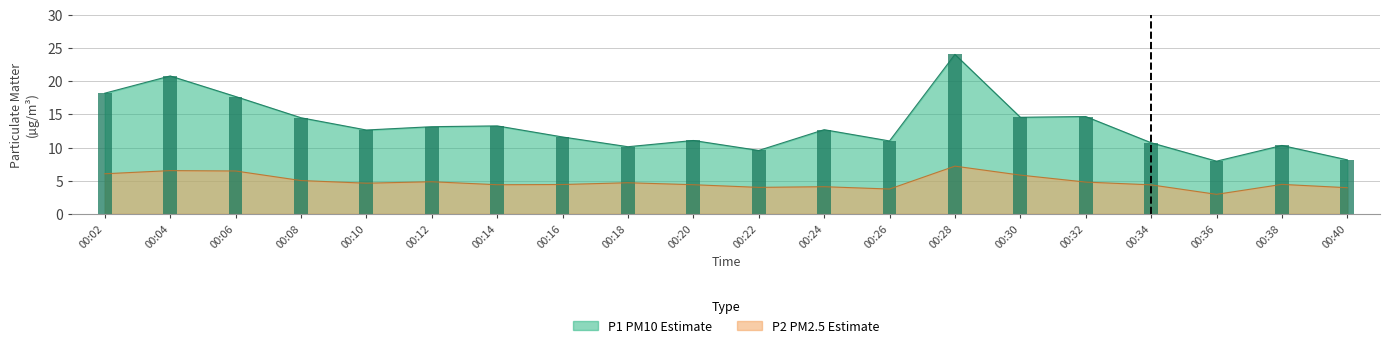

Rank the categories by value from lowest to highest.

00:36, 00:40, 00:22, 00:18, 00:38, 00:34, 00:26, 00:20, 00:16, 00:10, 00:24, 00:12, 00:14, 00:08, 00:30, 00:32, 00:06, 00:02, 00:04, 00:28